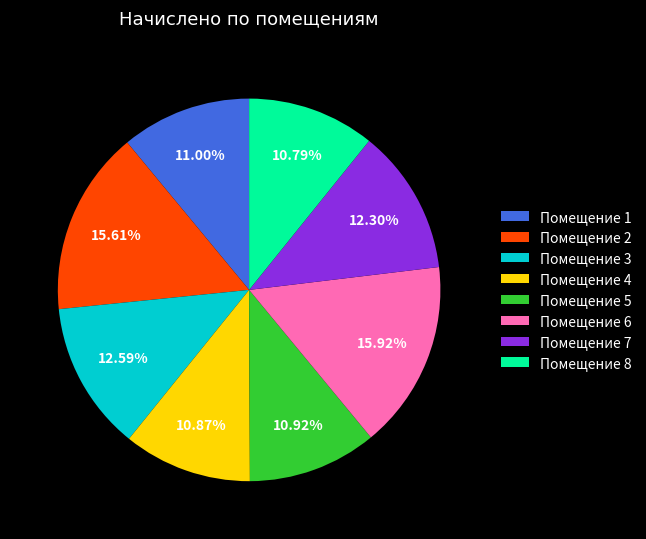

Is there a majority slice in this chart?

No